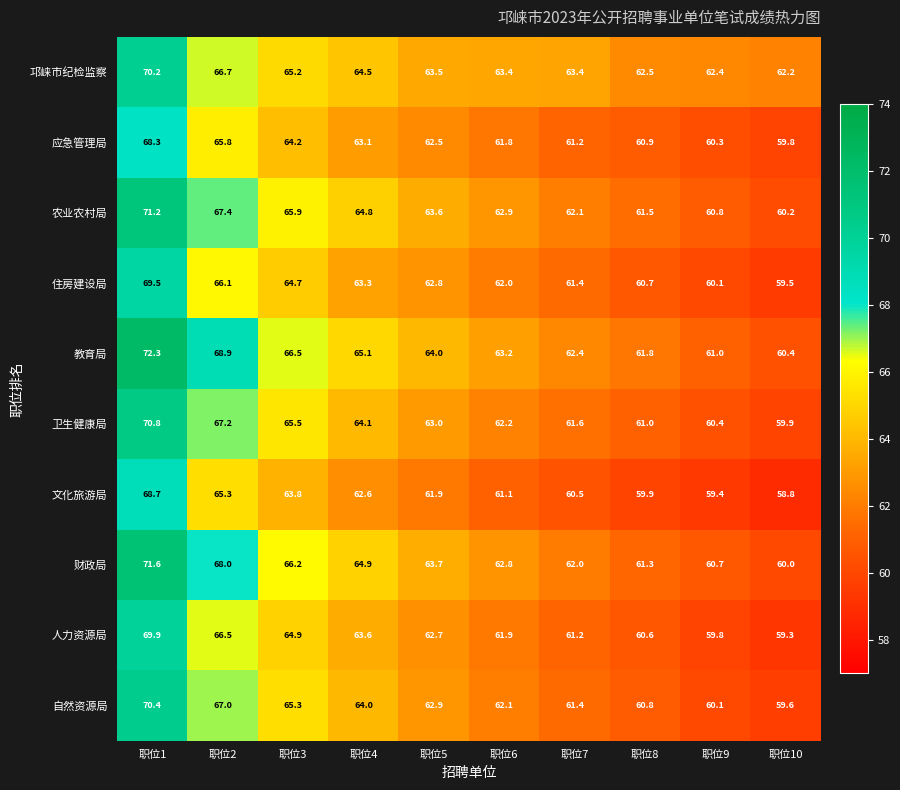

How many categories are shown in the chart?

10